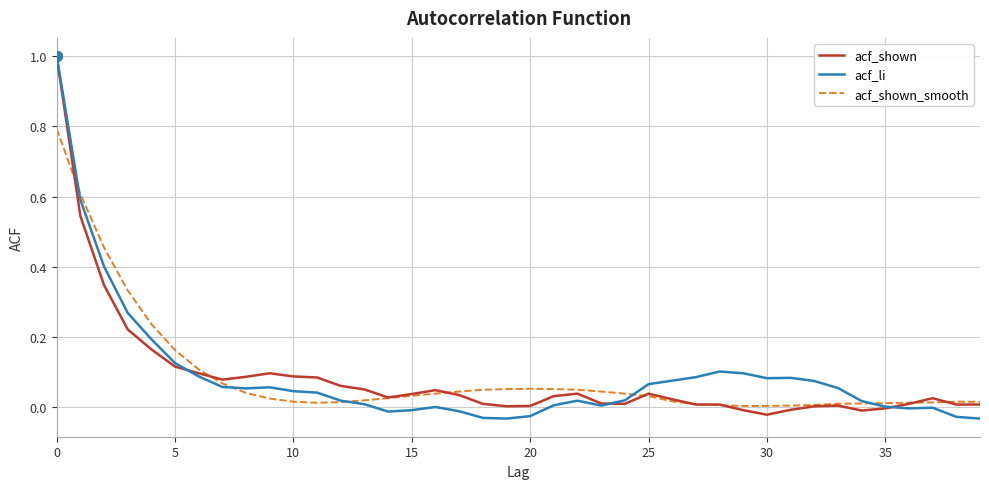

What is the label of the 36th point from the left?

35